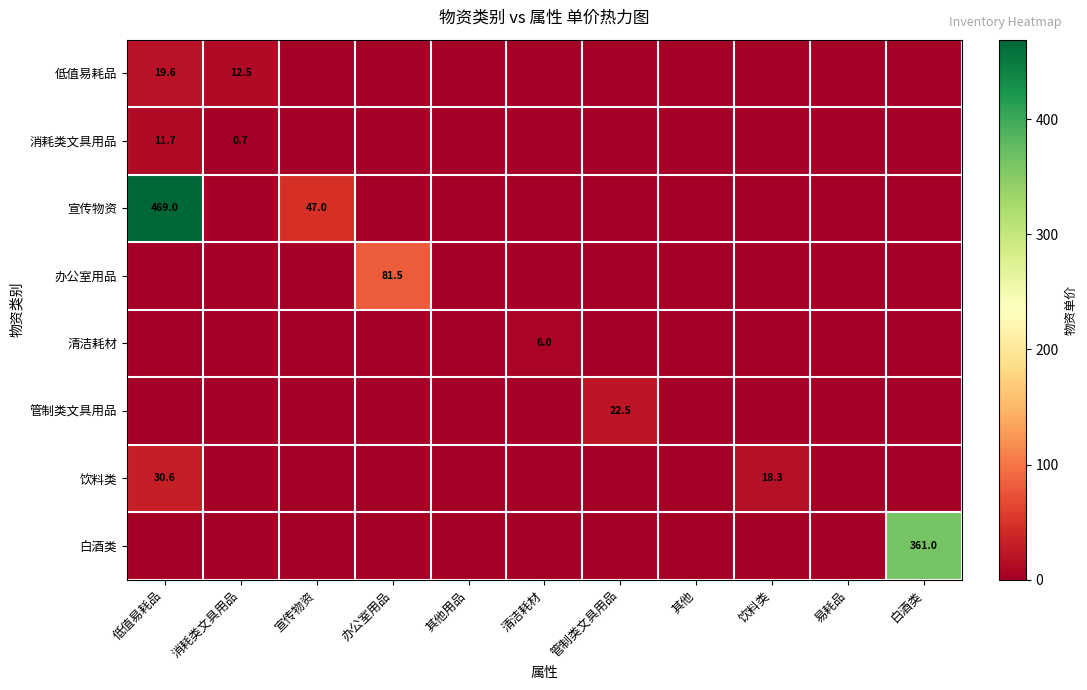

Is it true that 低值易耗品 equals 12.5 at 消耗类文具用品?

True